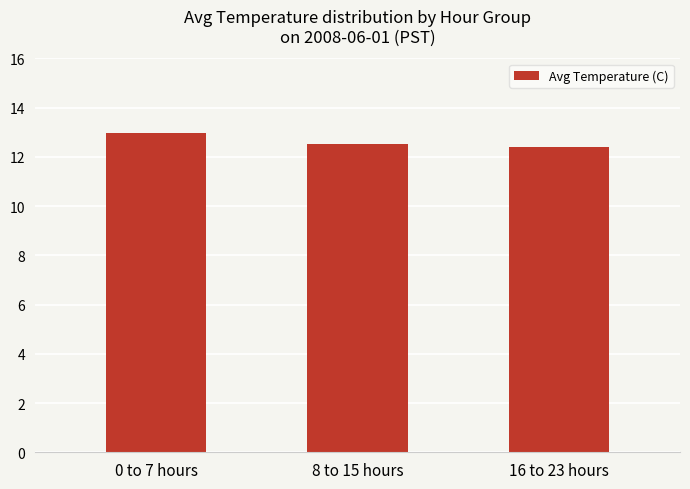

True or false: the data shows 7.1 at 0 to 7 hours.

False